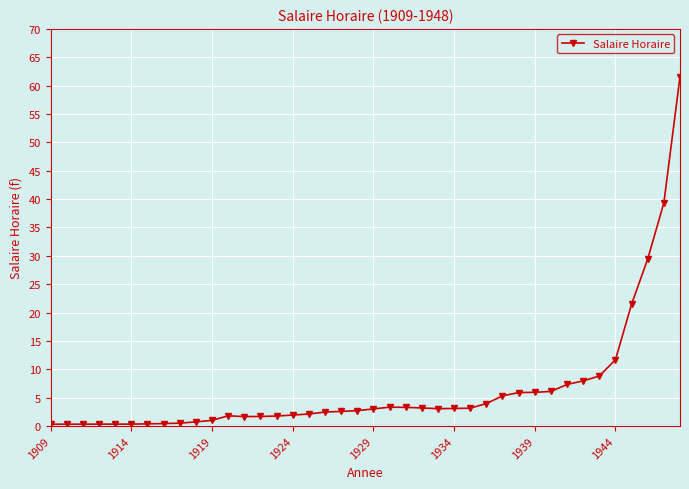

What is the difference between the maximum and minimum values?

61.3